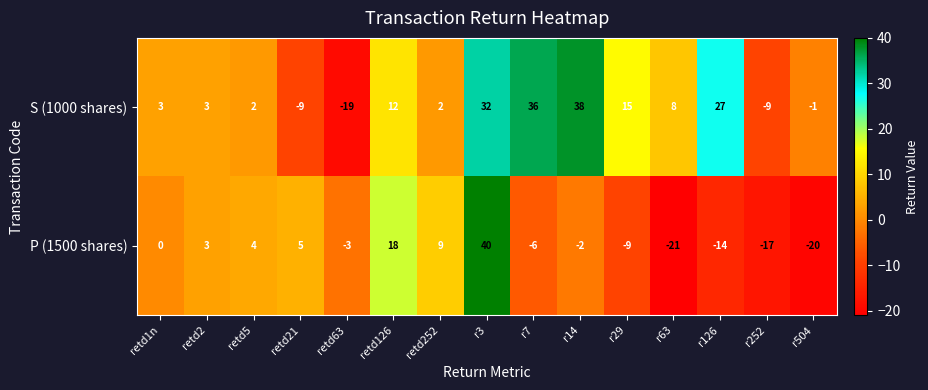

What is the difference between the P (1500 shares) values at retd5 and r14?

6